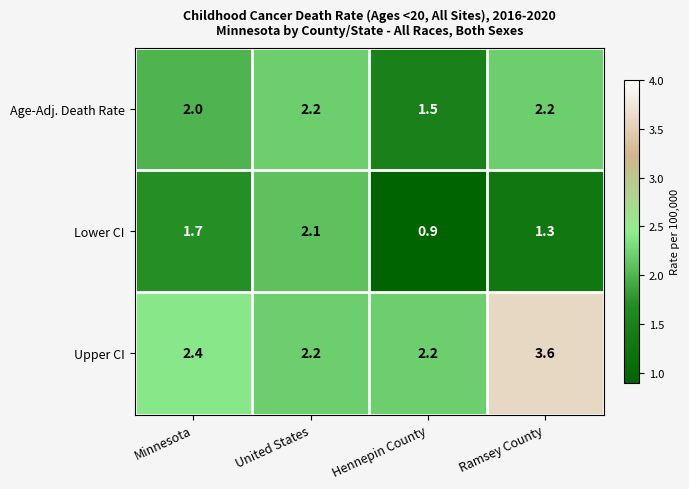

Reading left to right, extract all data points from this chart.

Age-Adj. Death Rate: Minnesota=2.0	United States=2.2	Hennepin County=1.5	Ramsey County=2.2
Lower CI: Minnesota=1.7	United States=2.1	Hennepin County=0.9	Ramsey County=1.3
Upper CI: Minnesota=2.4	United States=2.2	Hennepin County=2.2	Ramsey County=3.6